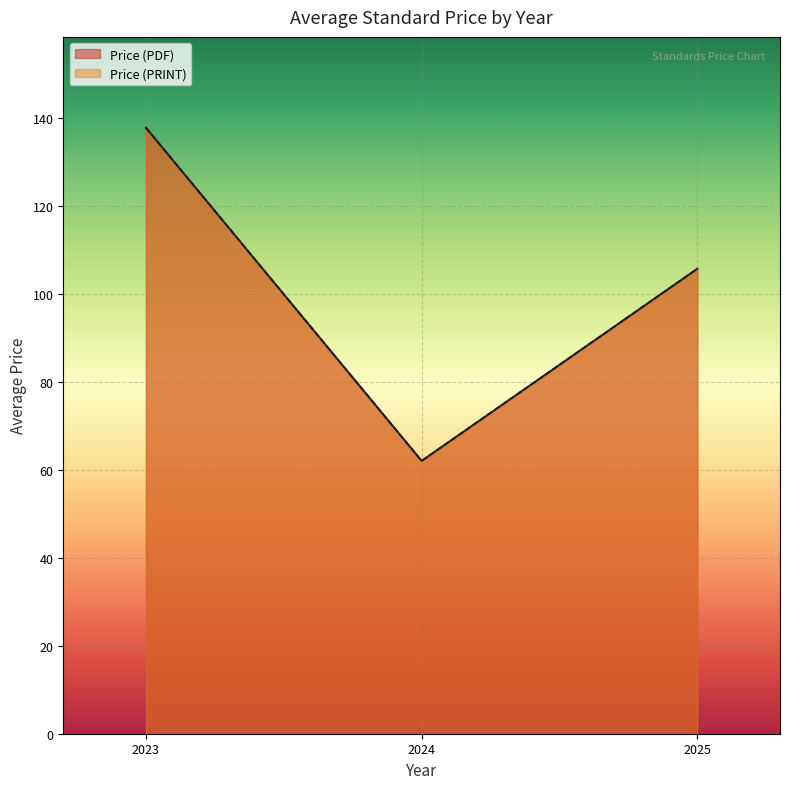

Does the chart display data point markers on the line(s)?

No